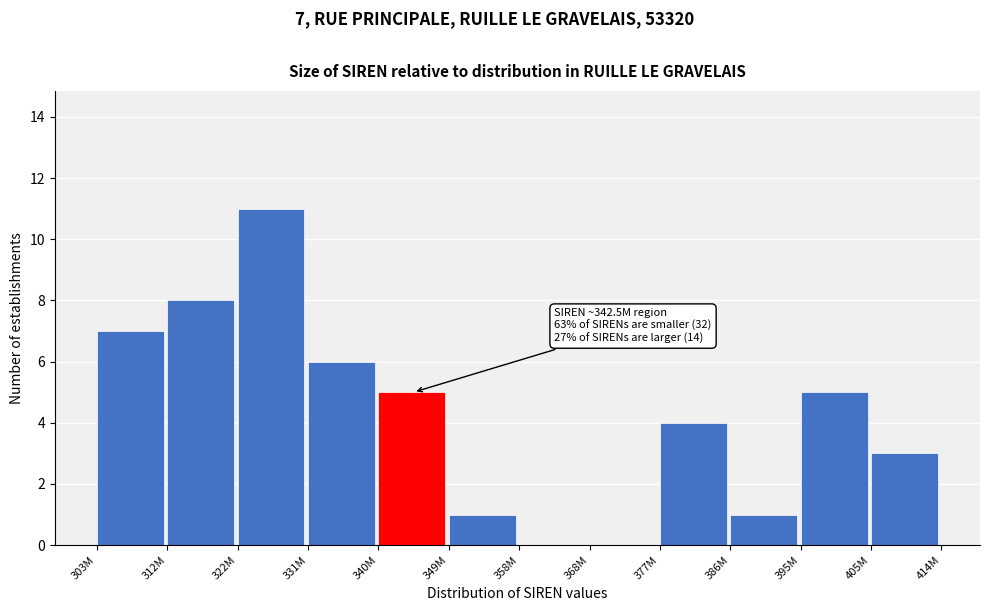

Reading left to right, list all the values displayed in this chart.

303M=7	312M=8	322M=11	331M=6	340M=5	349M=1	358M=0	368M=0	377M=4	386M=1	395M=5	405M=3